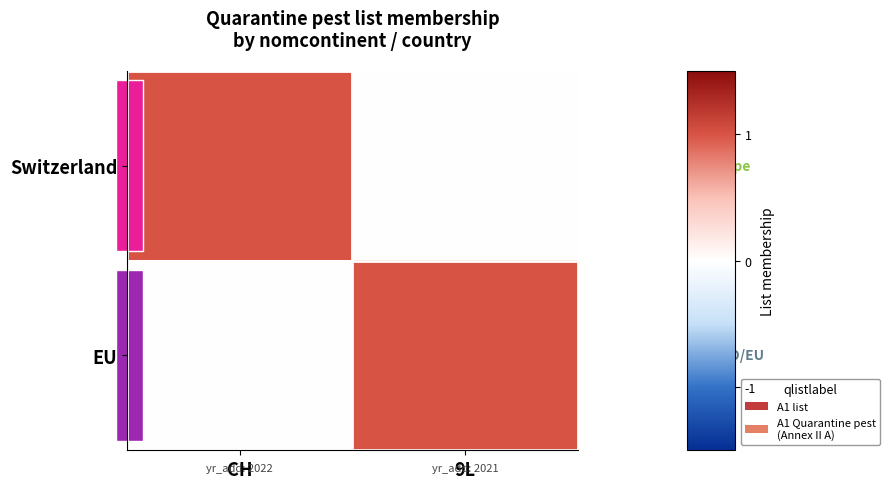

At which category is the sum across all series the highest?

CH